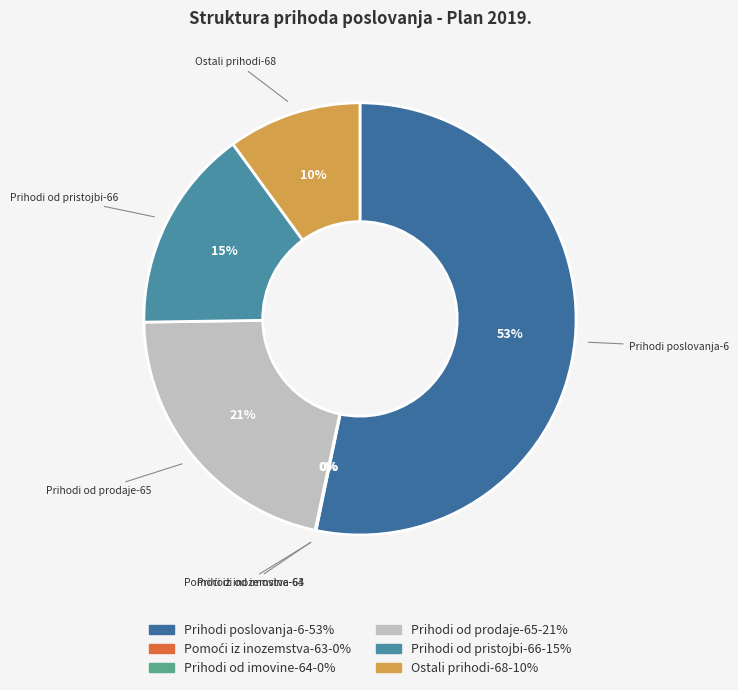

Is it true that Ostali prihodi-68 is 1% of the pie?

False